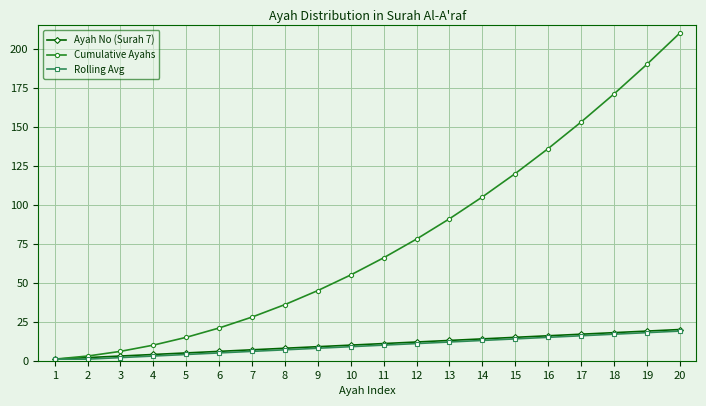

Which series has the widest spread of values?

Cumulative Ayahs